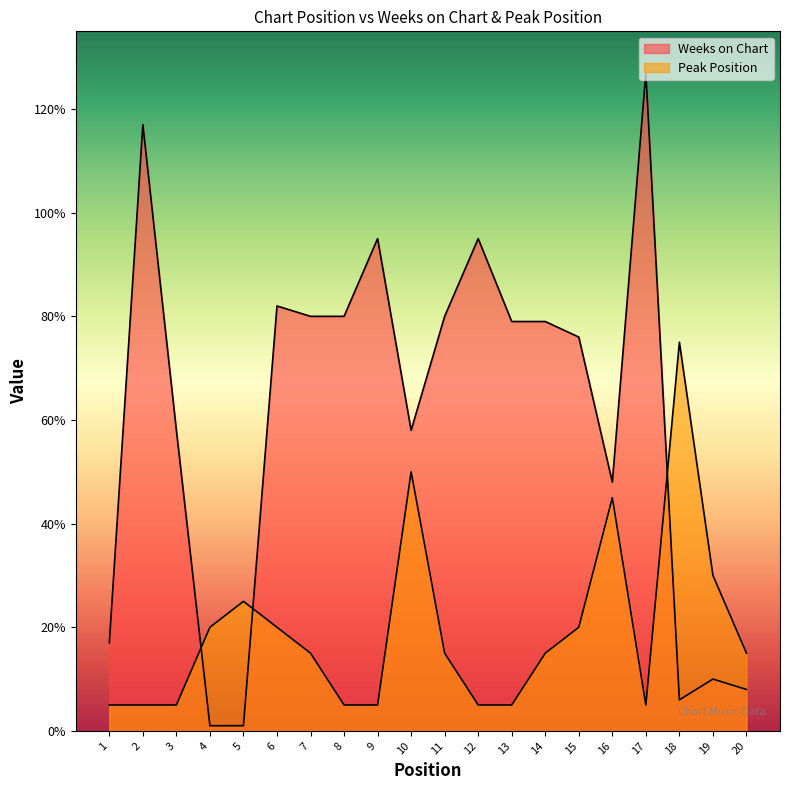

What is the difference between the second highest and minimum values in the Weeks on Chart series?

116